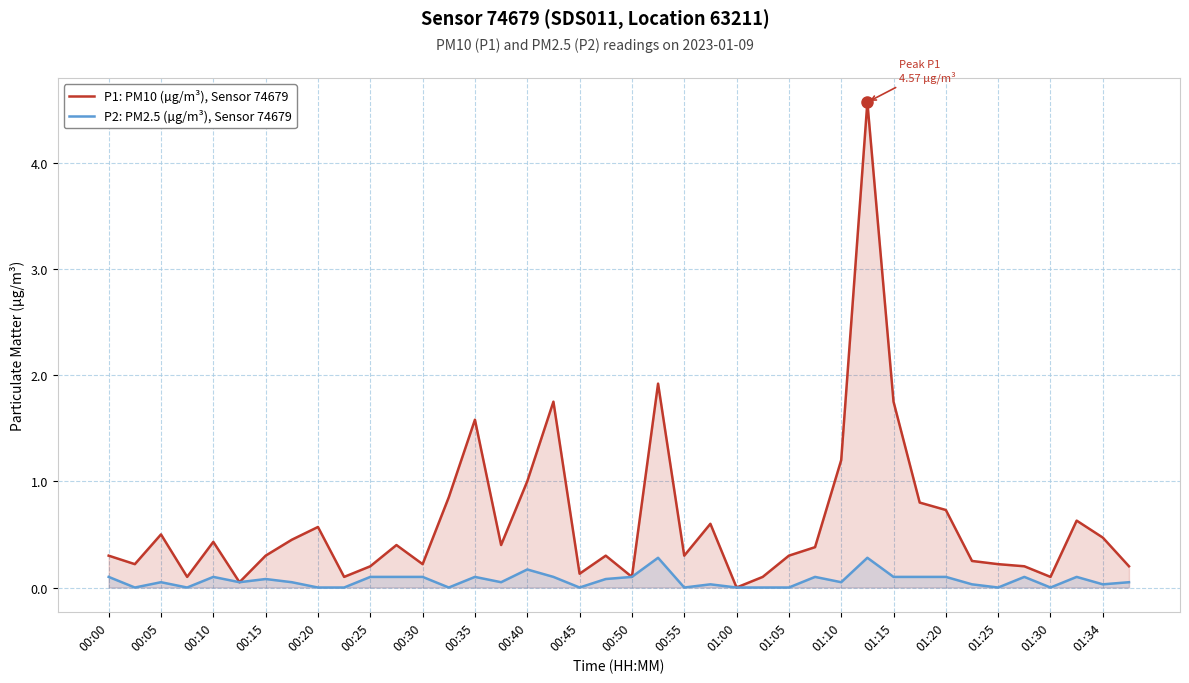

Between 00:25 and 01:34, which series saw the biggest shift?

P1: PM10 (µg/m³), Sensor 74679